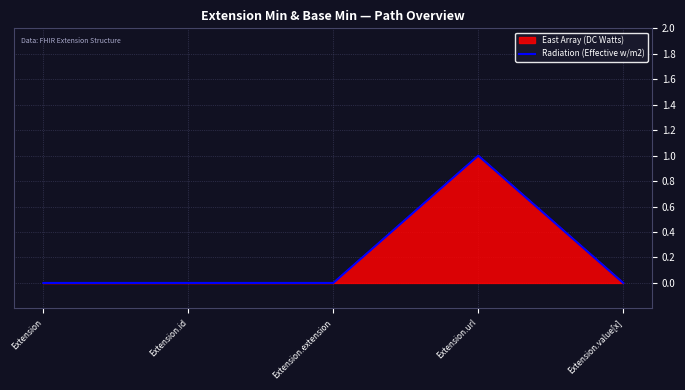

Where is the data nearest to the value 0?

Extension